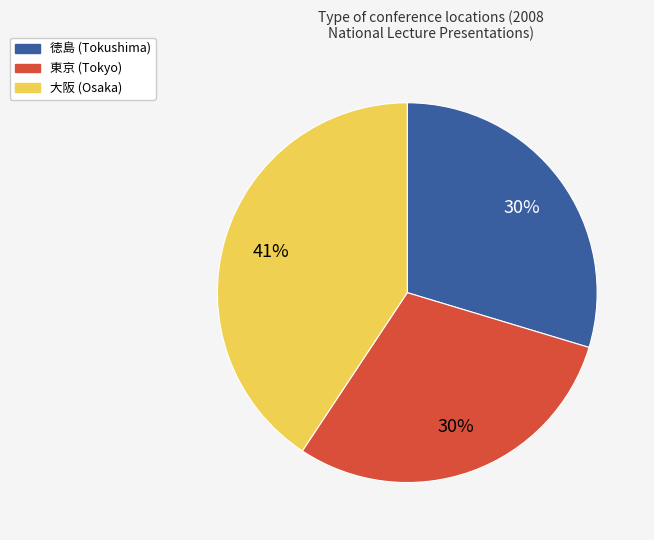

Is there any slice that represents more than half of the pie?

No